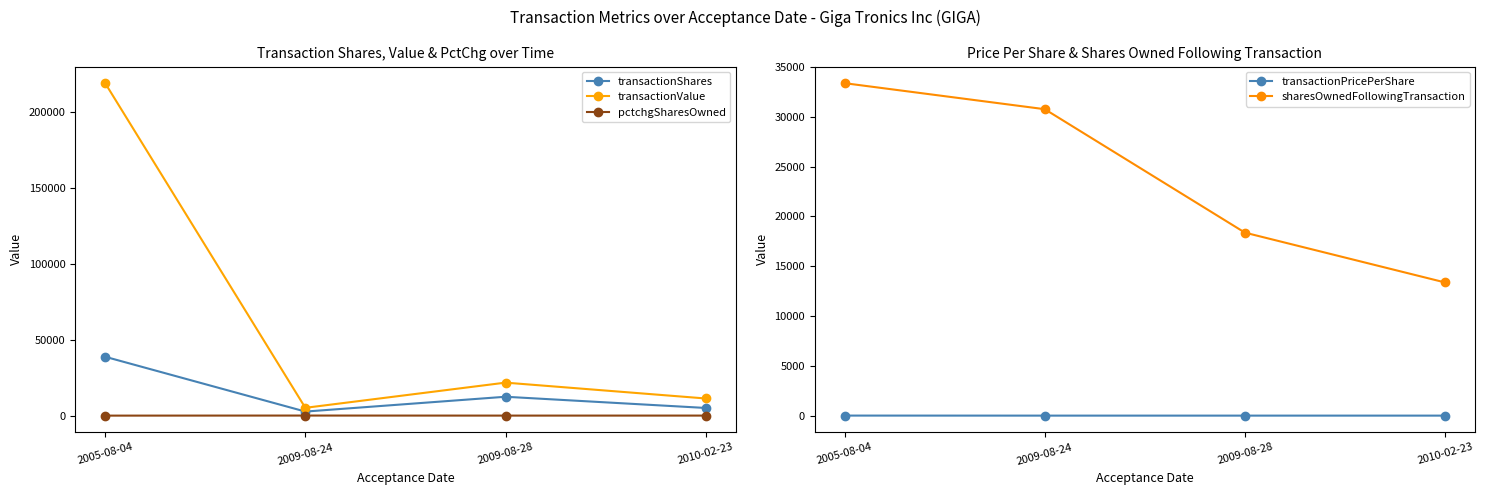

What is the minimum value shown in the chart?

-54.0